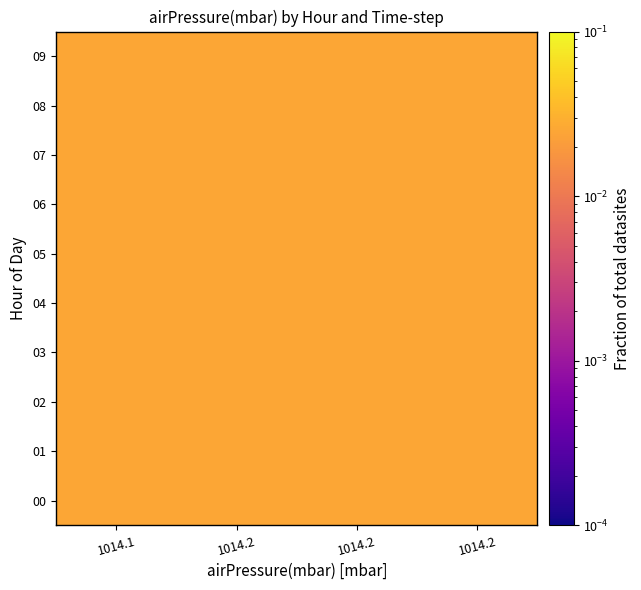

How many series are shown in this chart?

10